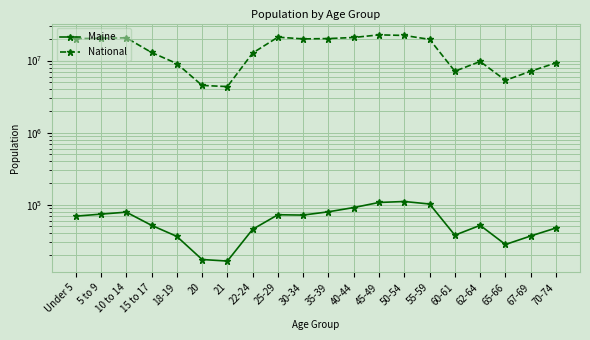

What is the approximate value of National at 35-39, to the nearest 50?

20179650